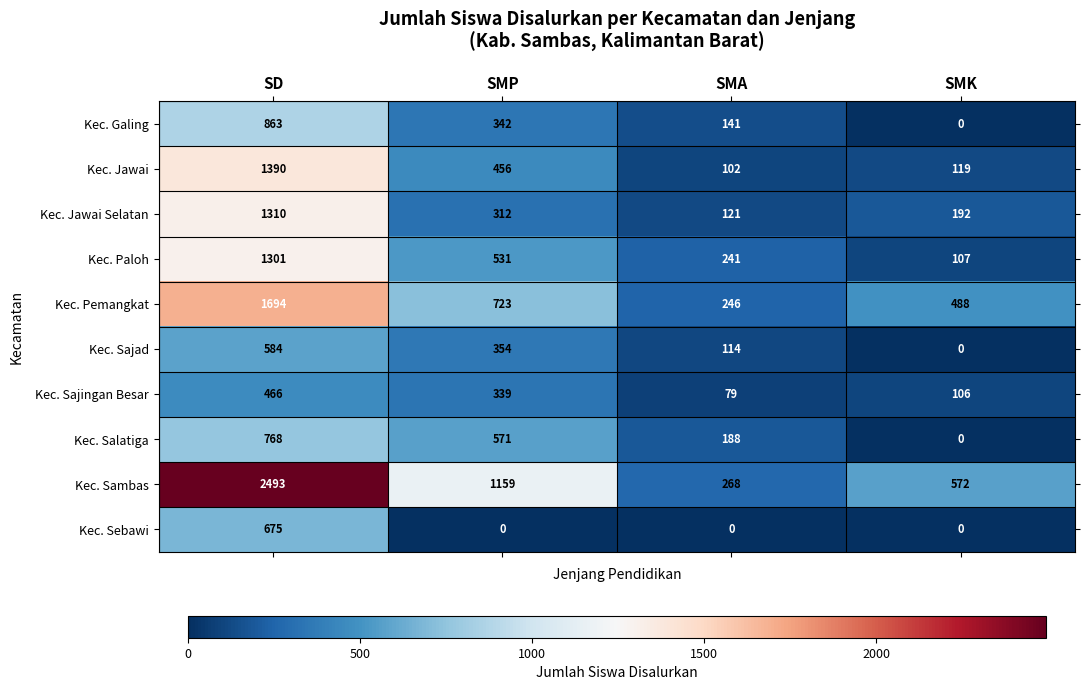

How many Kec. Sambas values are between 572 and 2493?

3